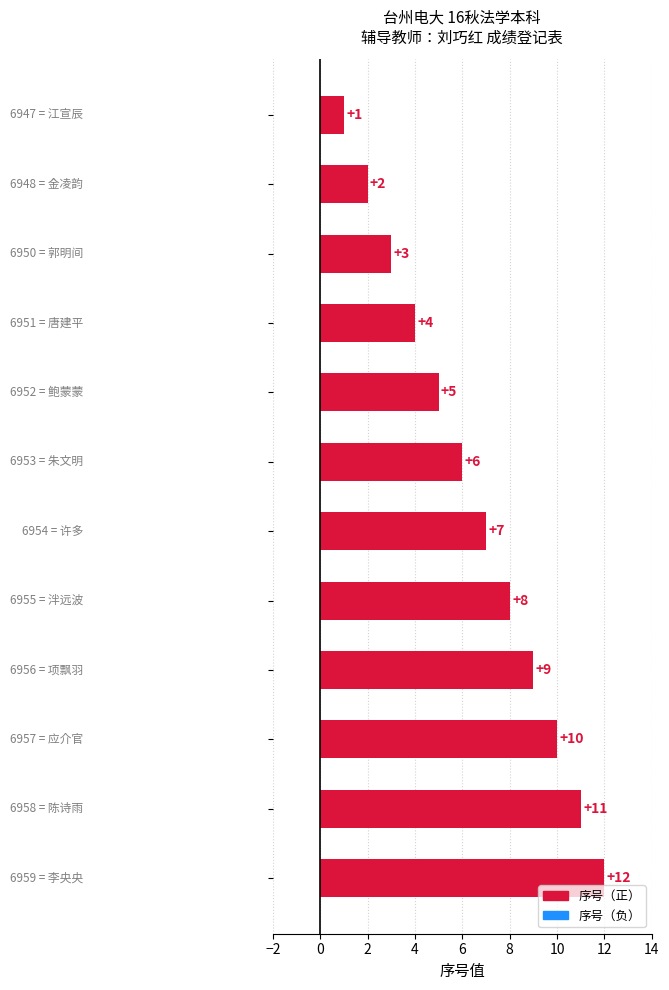

What is the value of the 3rd bar from the top?

3